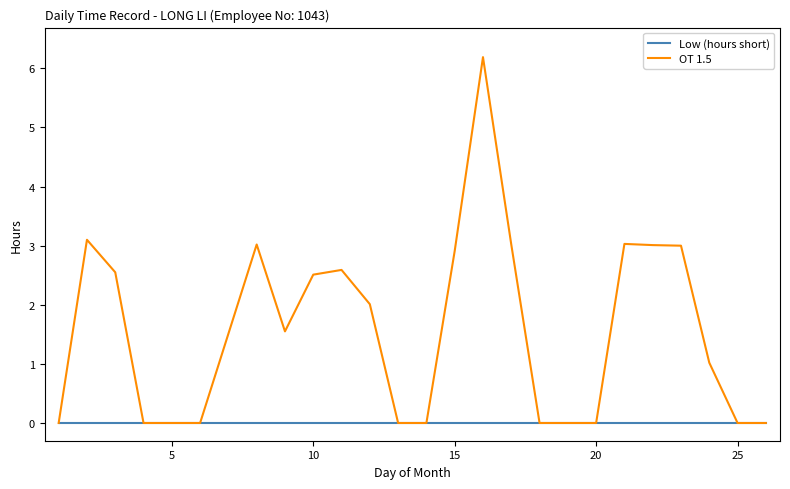

What is the maximum value shown in the chart?

6.2